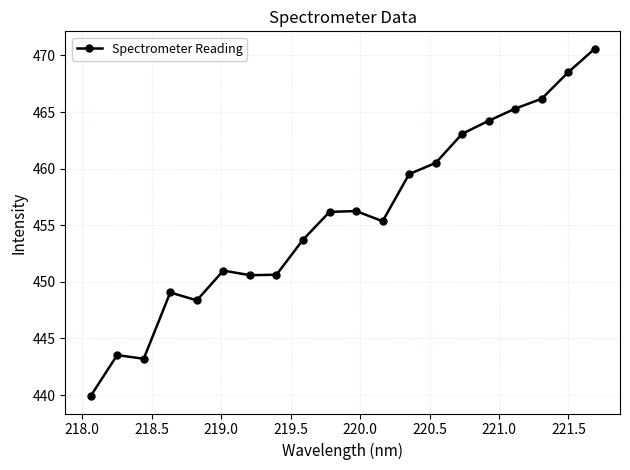

What is the average value?

455.8